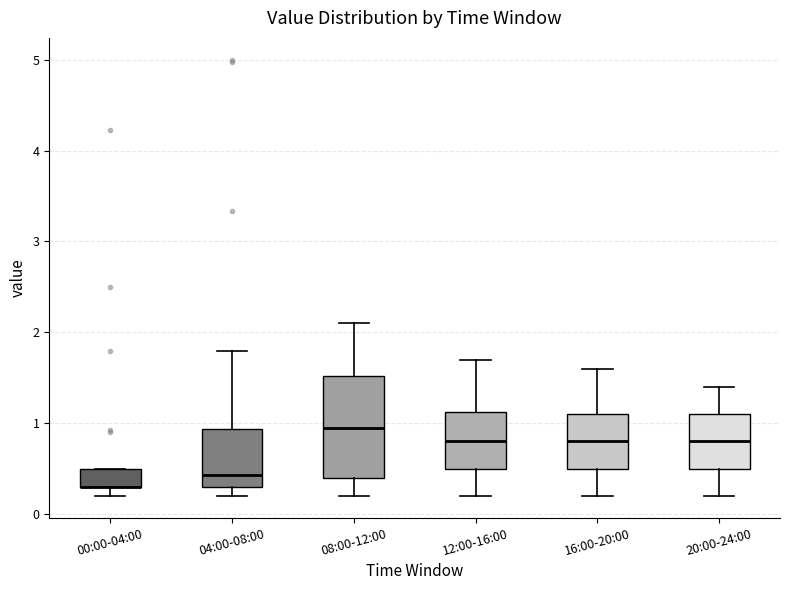

Reading left to right, transcribe this box plot: for each box, give where its median line is, the range the box spans, and where its two whiskers end, as read against the y-axis. The values are not printed on the chart, so give them approximately, as read against the axis.

00:00-04:00: median 0.3 (drawn on the box's lower edge), box 0.3 to 0.5, whiskers 0.2 to 0.5
04:00-08:00: median 0.4, box 0.3 to 0.9, whiskers 0.2 to 1.8
08:00-12:00: median 1.0, box 0.4 to 1.5, whiskers 0.2 to 2.1
12:00-16:00: median 0.8, box 0.5 to 1.1, whiskers 0.2 to 1.7
16:00-20:00: median 0.8, box 0.5 to 1.1, whiskers 0.2 to 1.6
20:00-24:00: median 0.8, box 0.5 to 1.1, whiskers 0.2 to 1.4